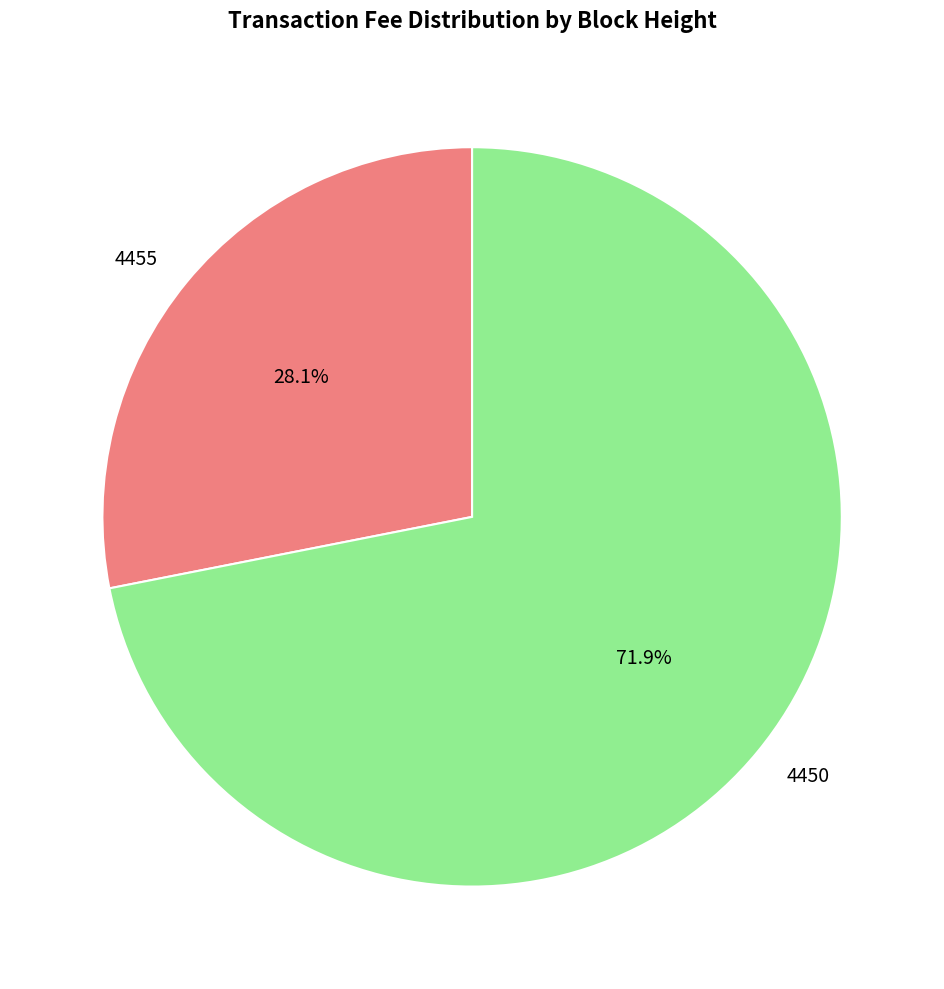

To the nearest percent, what is the difference between the 4450 and 4455 slice percentages?

44%